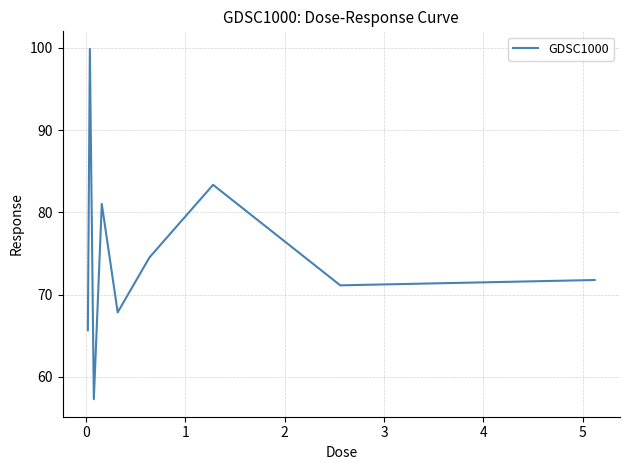

What is the smallest value displayed?

57.3